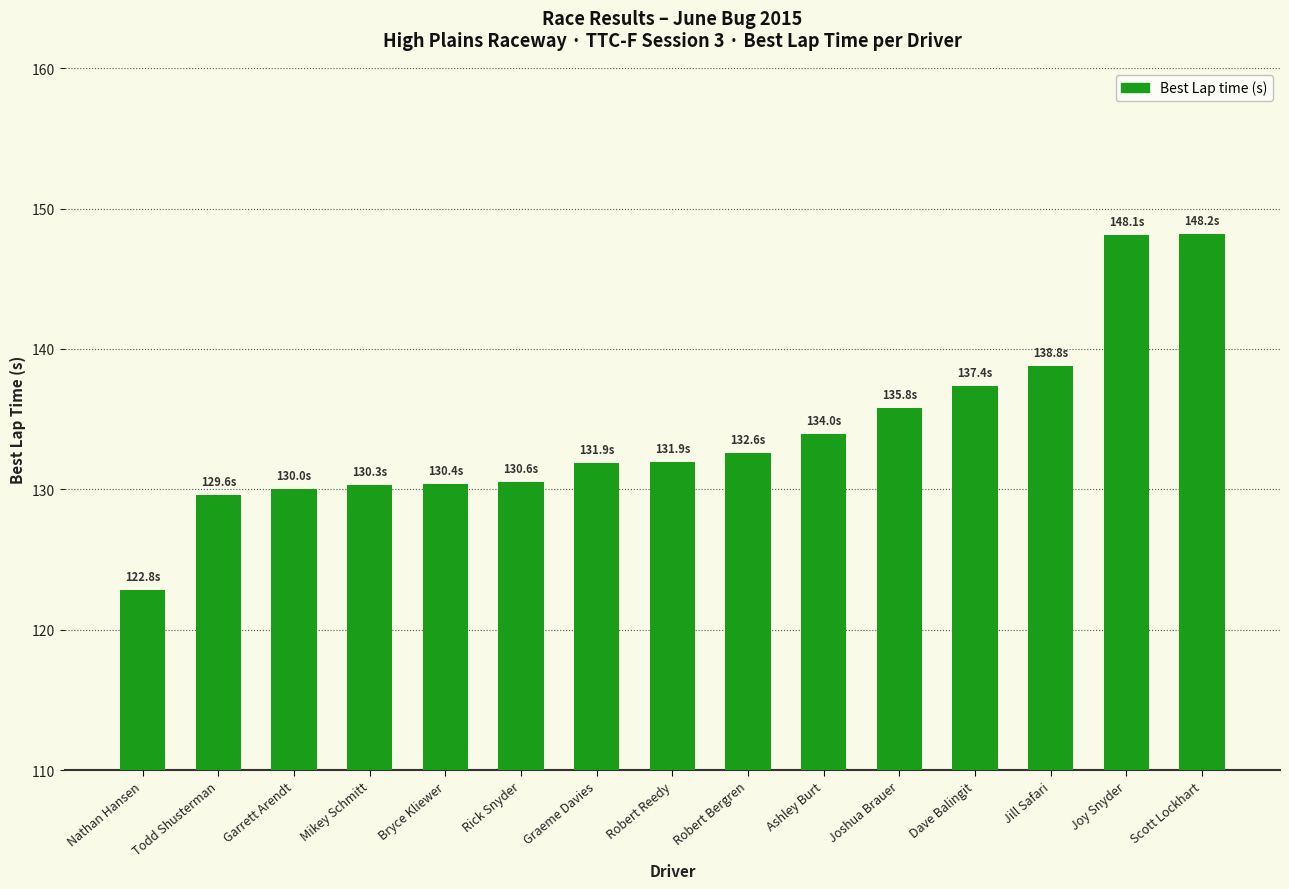

Does the chart contain any negative values?

No